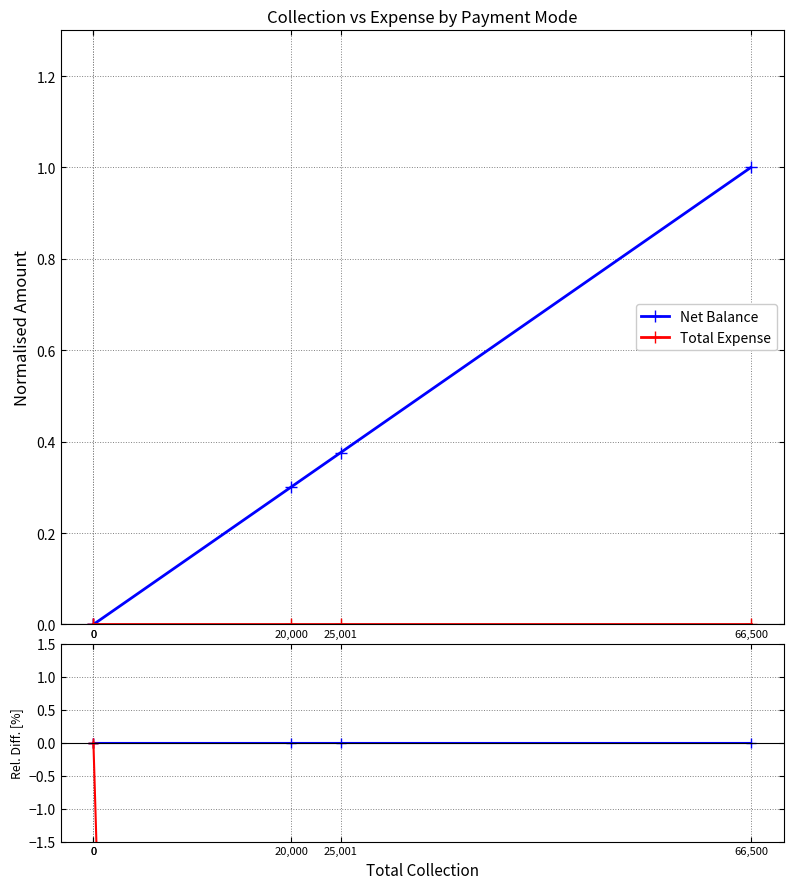

At 25,001, list the series in order from largest to smallest.

Net Balance, Total Expense